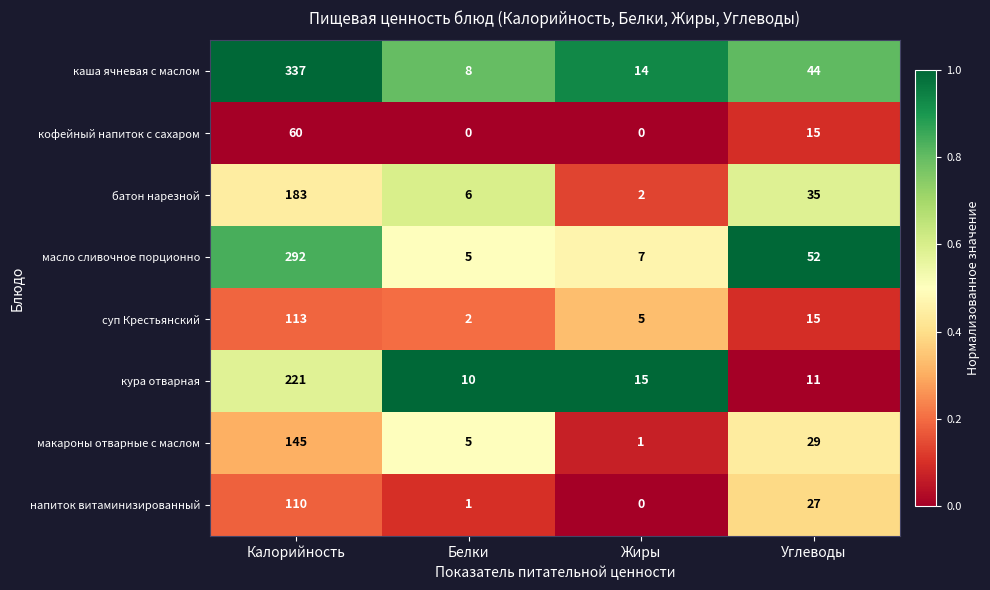

Which label corresponds to the largest value in the chart?

Калорийность